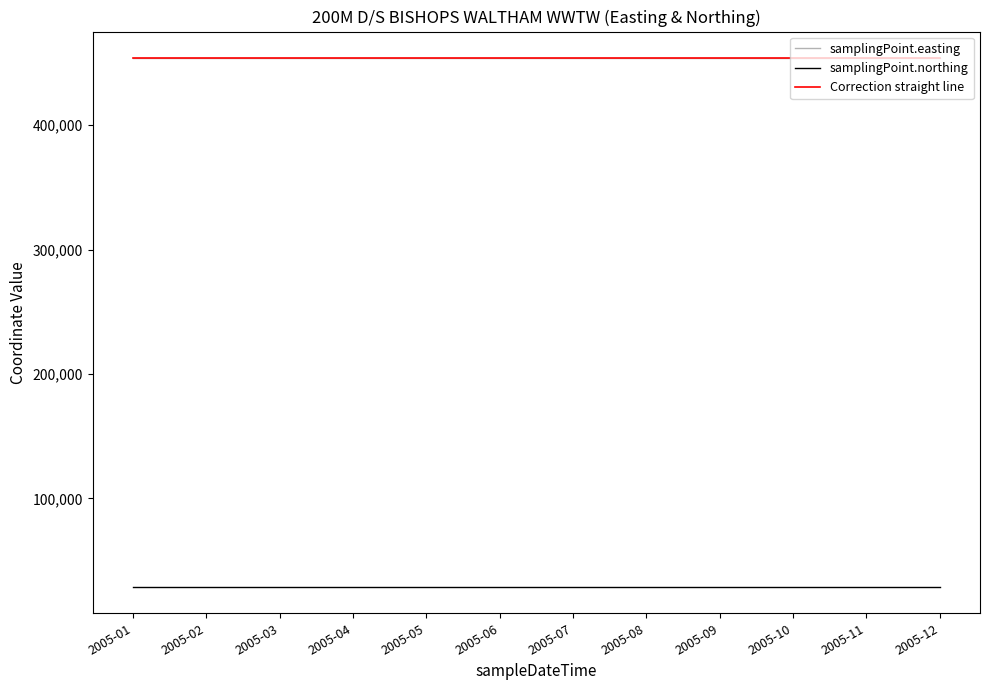

What is the maximum value for samplingPoint.northing?

28942.5